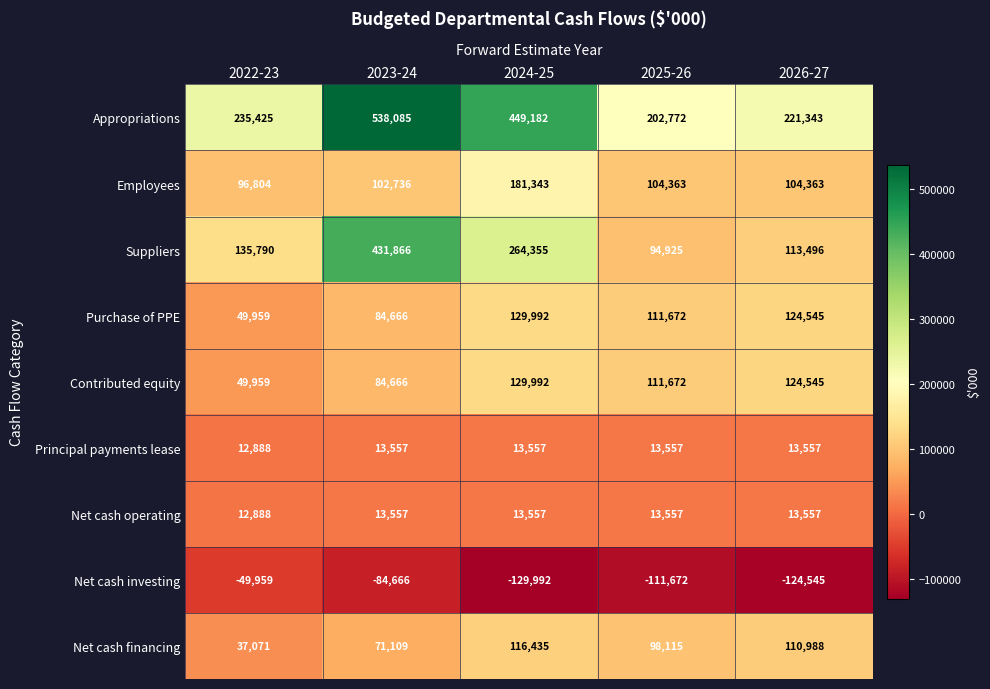

What is the difference between the highest and lowest values at 2022-23?

285384